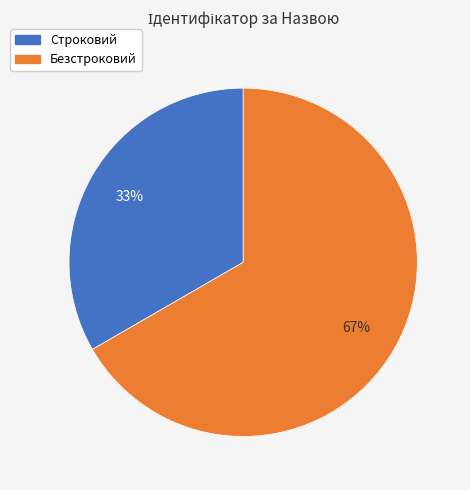

Count the number of slices in the pie.

2